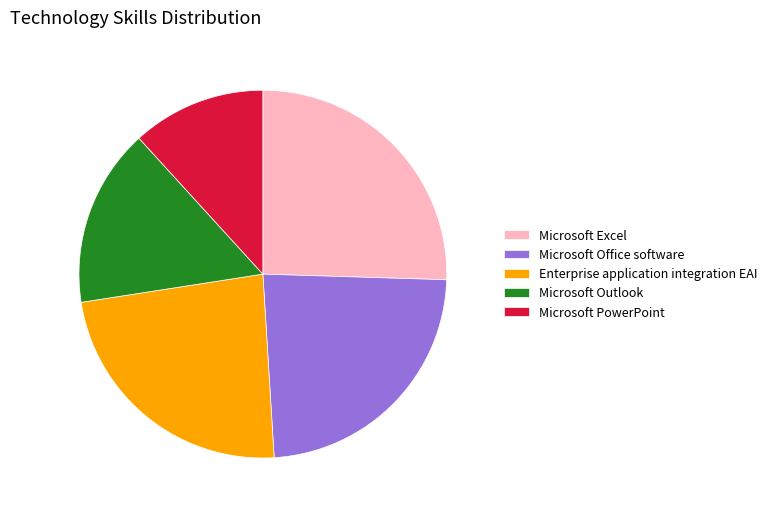

Is Microsoft Excel the majority of the pie?

No